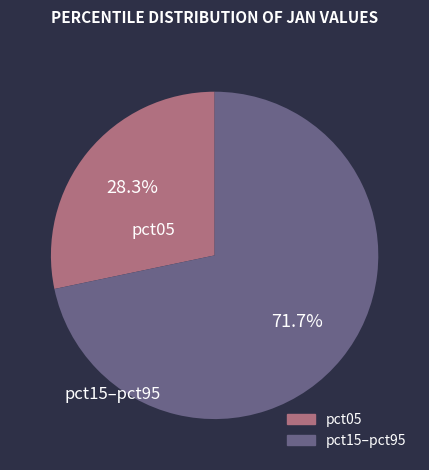

Is there any slice that represents more than half of the pie?

Yes